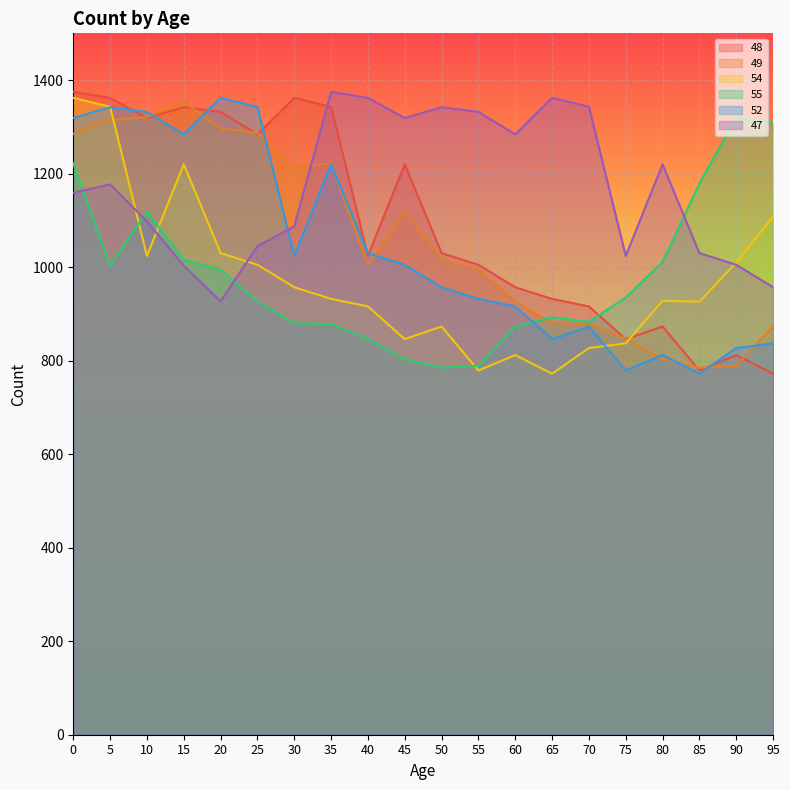

Is the value of 52 at 70 greater than the value of 49 at 35?

No